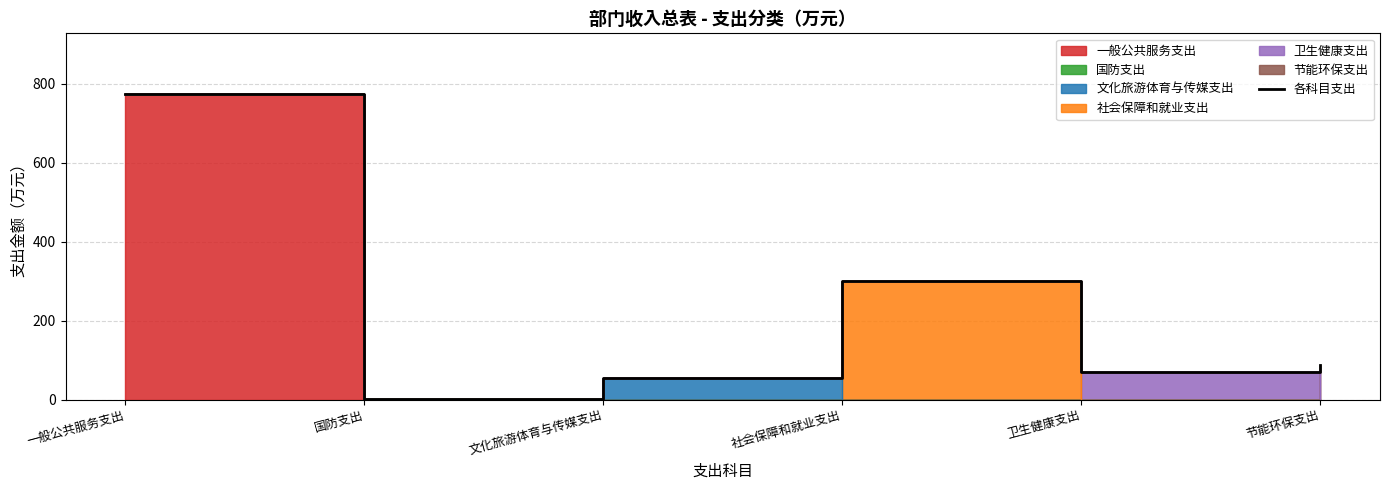

How many points are lower than both their immediate neighbors (excluding endpoints)?

2